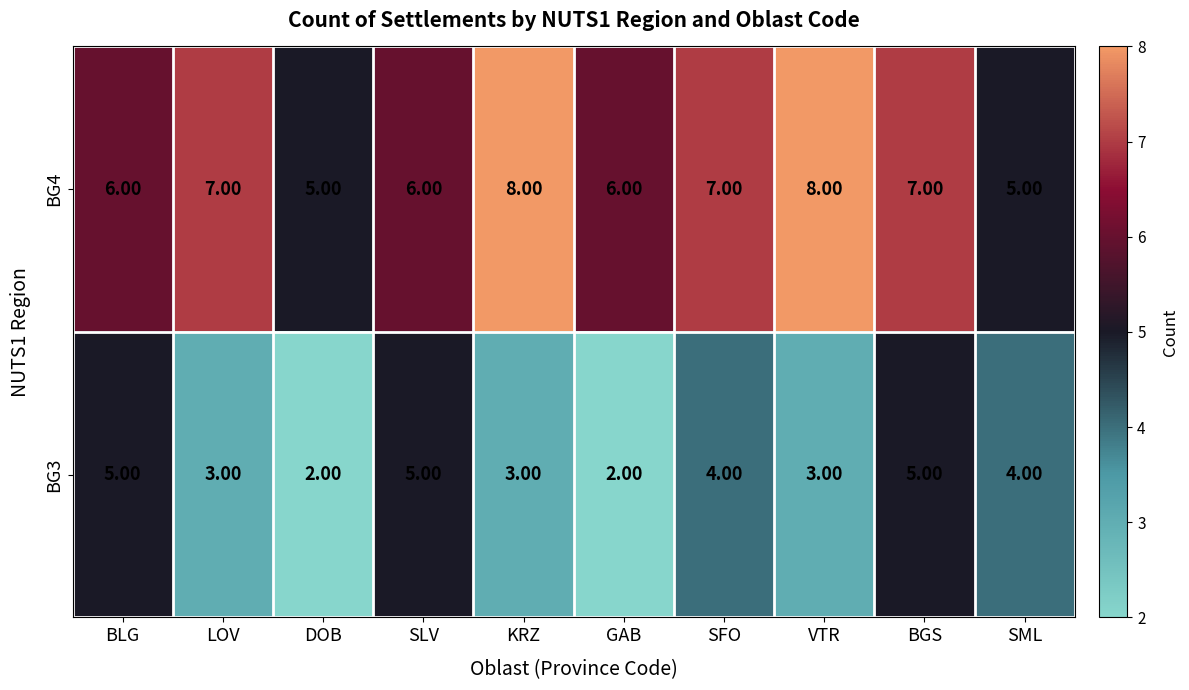

What is the difference between the maximum and minimum values in the BG4 series?

3